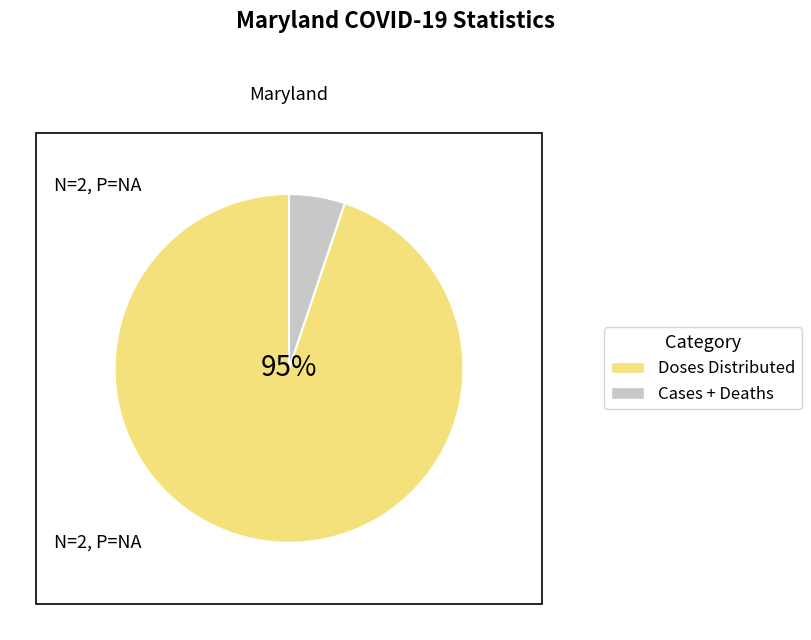

Count the number of slices in the pie.

2